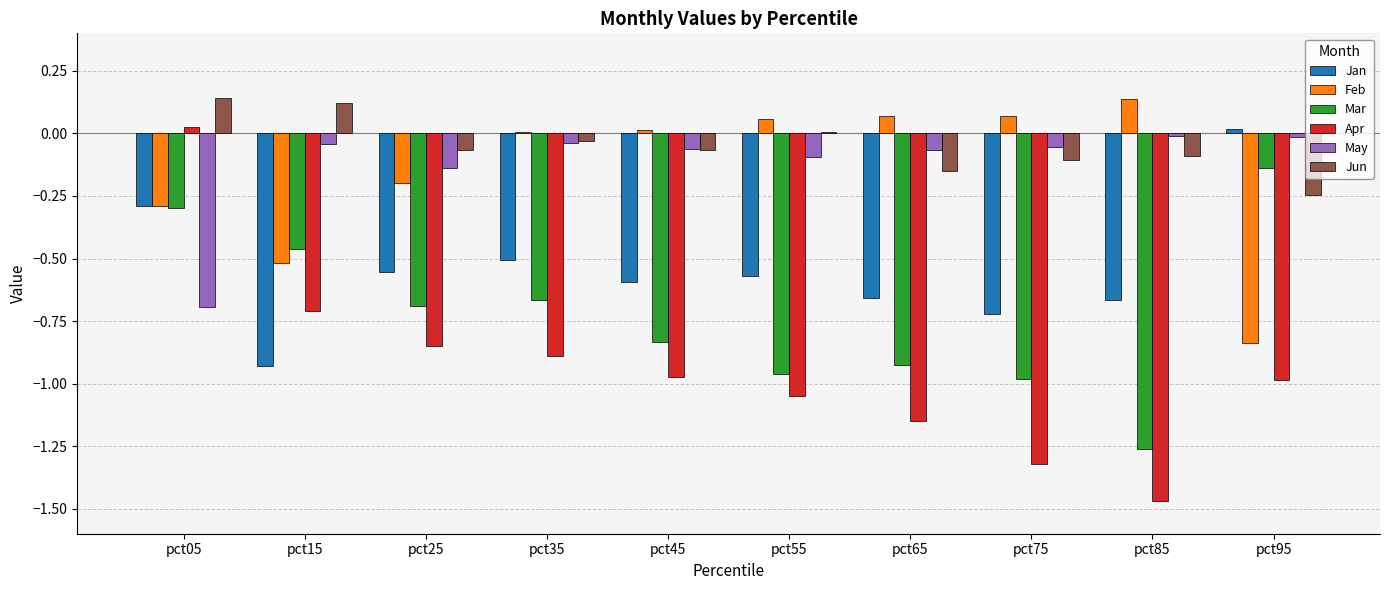

What is the sum of all Apr values?

-9.4